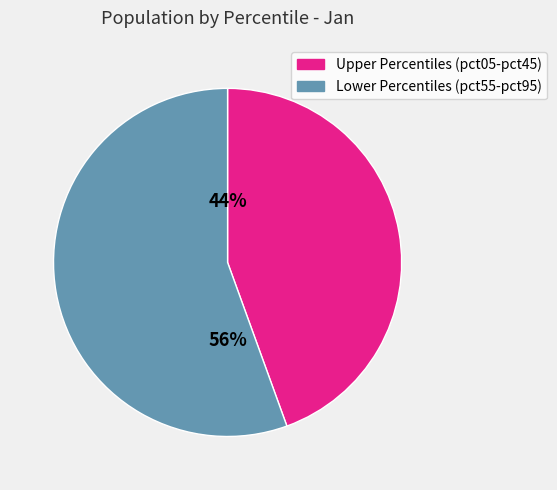

Which category has the biggest portion of the pie?

Lower Percentiles (pct55-pct95)